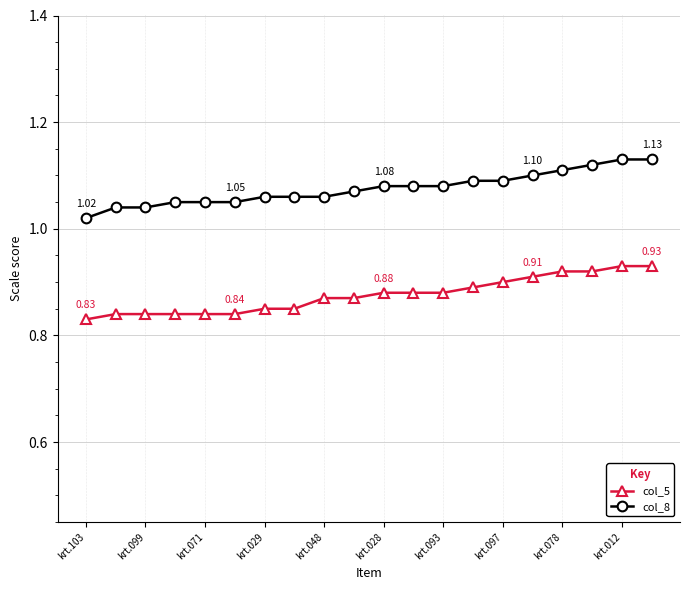

Which series has the largest total across all categories?

col_8